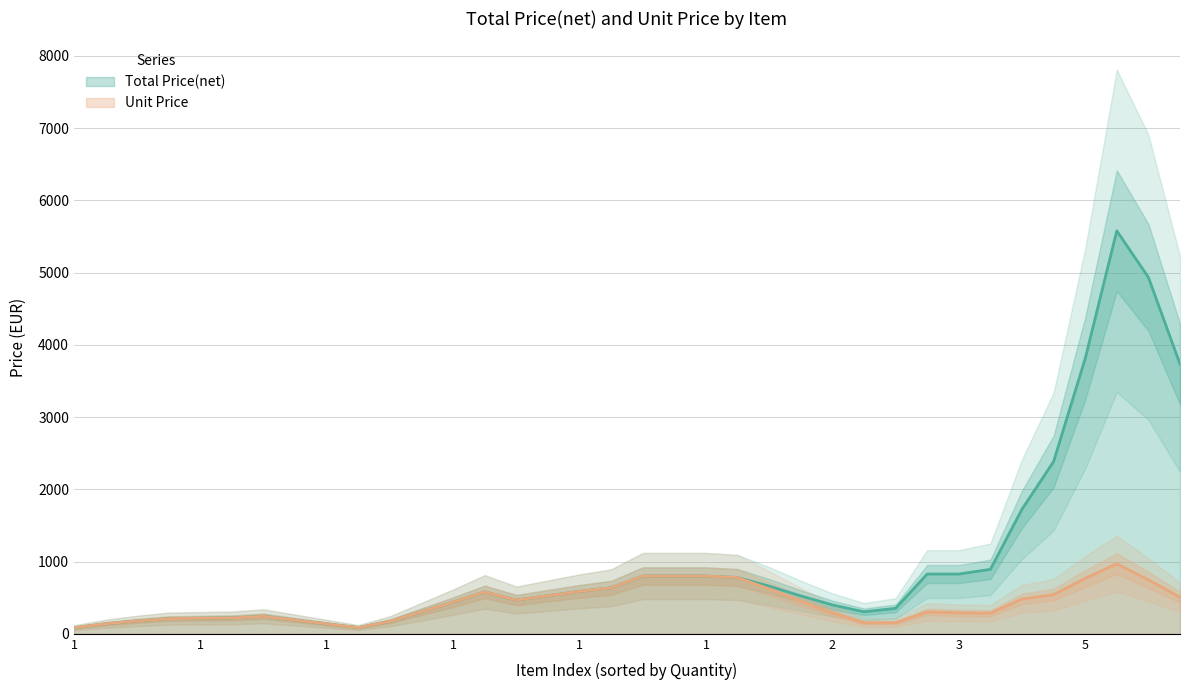

List the series in order of their peak value, lowest first.

Unit Price (line), Total Price(net) (line)